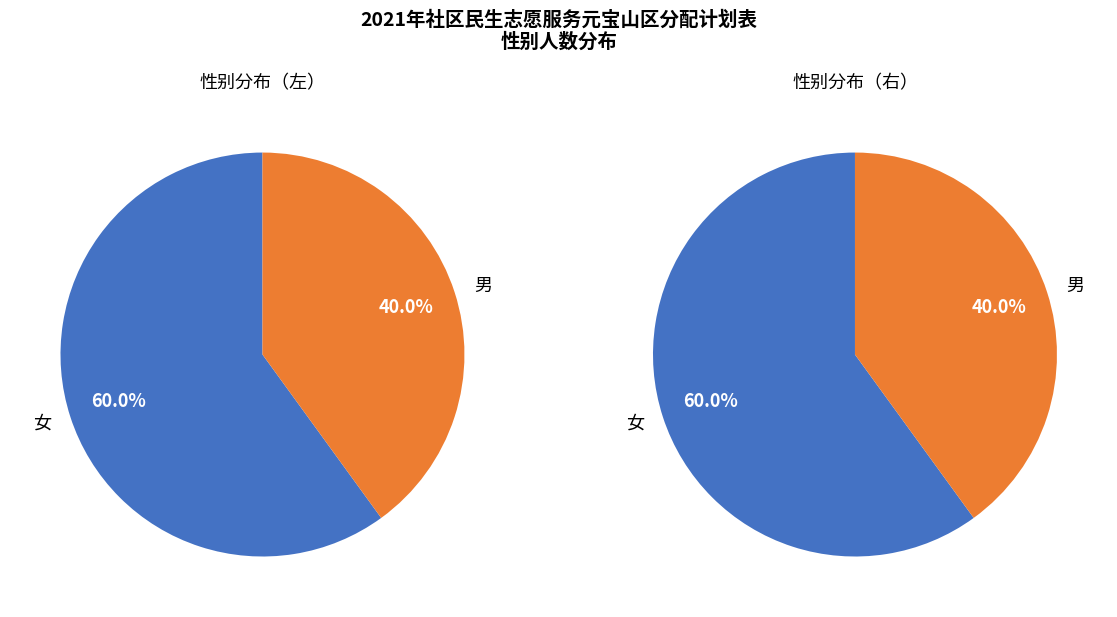

Rank the categories by value from lowest to highest.

男, 女